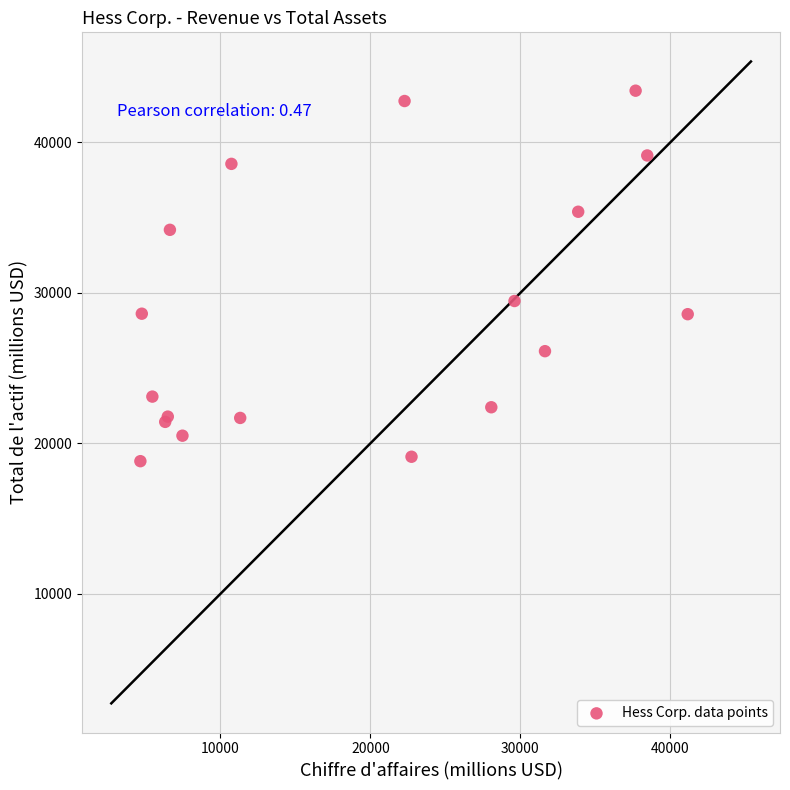

What Y value in the scatter plot is closest to 31131?

29465